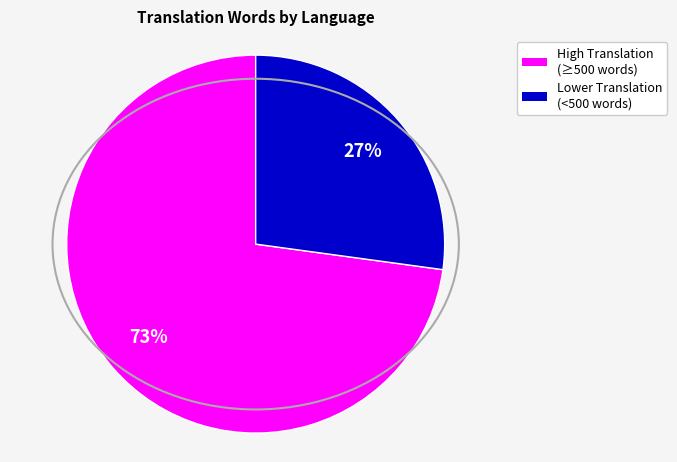

How many segments does this pie chart have?

2